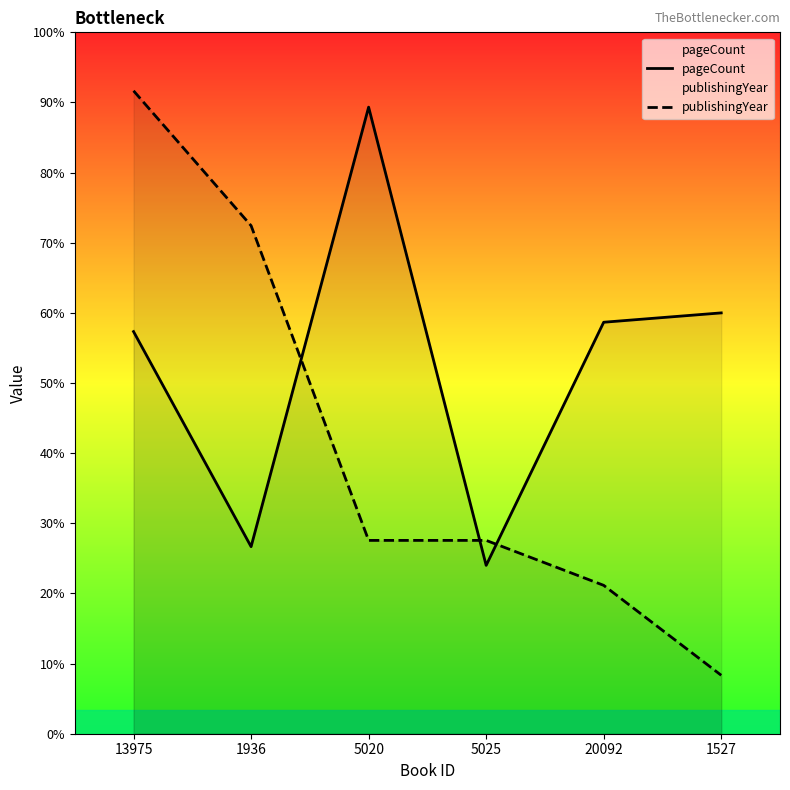

True or false: pageCount has a value of 360.0 at 1527.

True